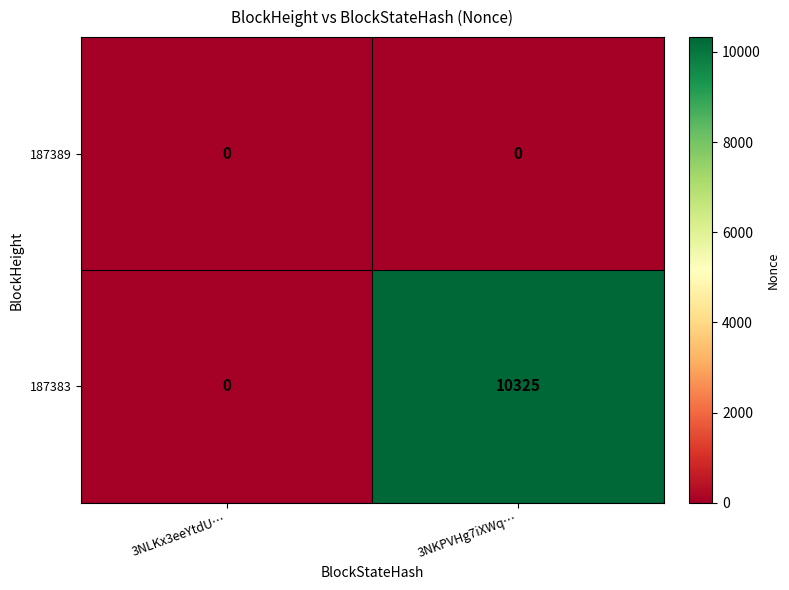

Reading left to right, list all the values displayed in this chart.

187389: 3NLKx3eeYtdU…=0	3NKPVHg7iXWq…=0
187383: 3NLKx3eeYtdU…=0	3NKPVHg7iXWq…=10325